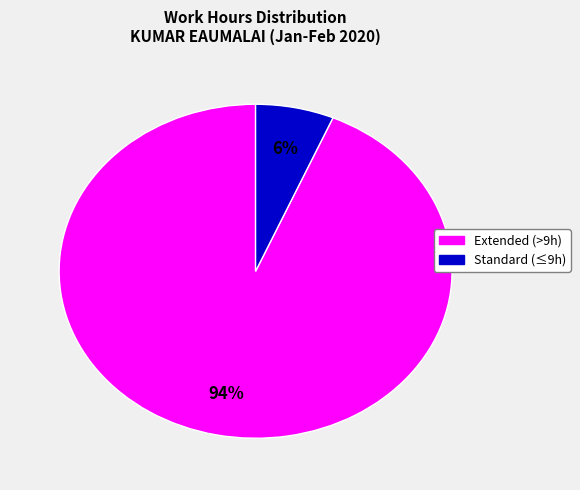

Is there any slice that represents more than half of the pie?

Yes